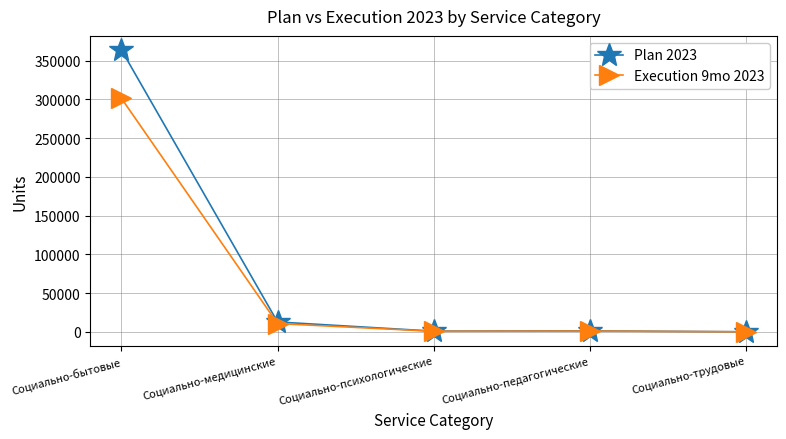

What is the sum of all Plan 2023 values?

378488.0